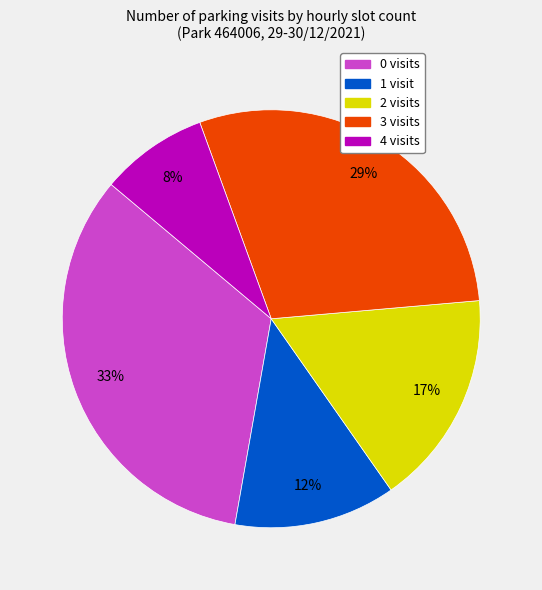

To the nearest percent, what is the average slice percentage?

20%